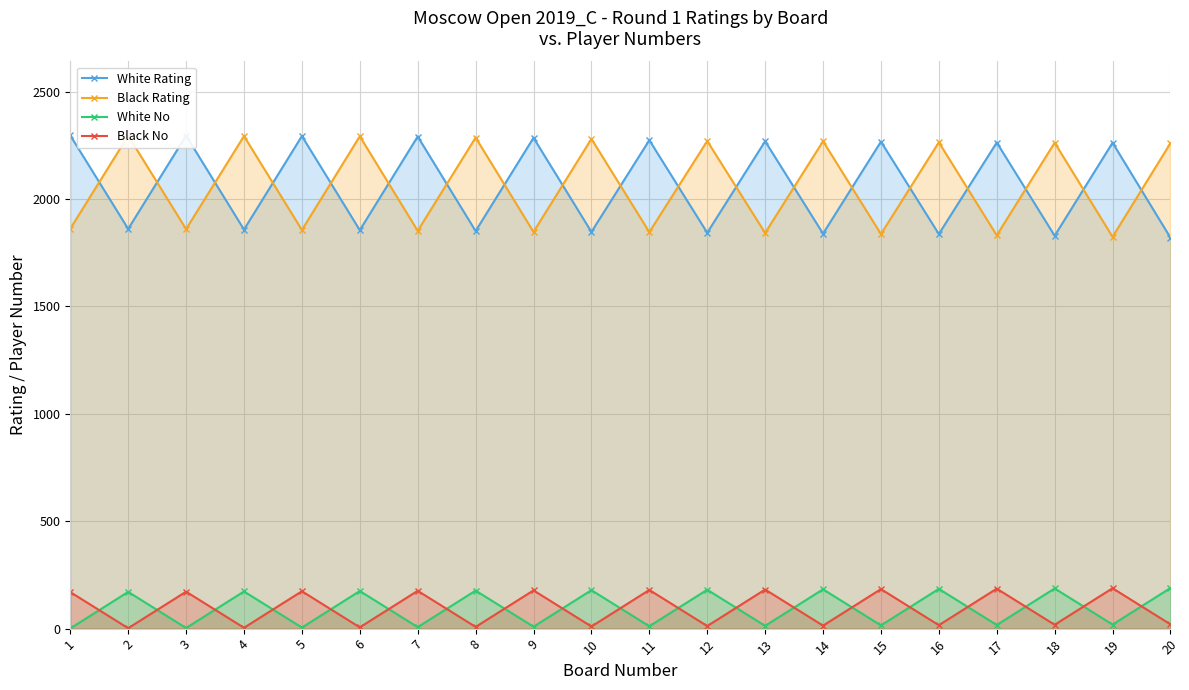

True or false: Black No has more than 2 interior local peaks.

True